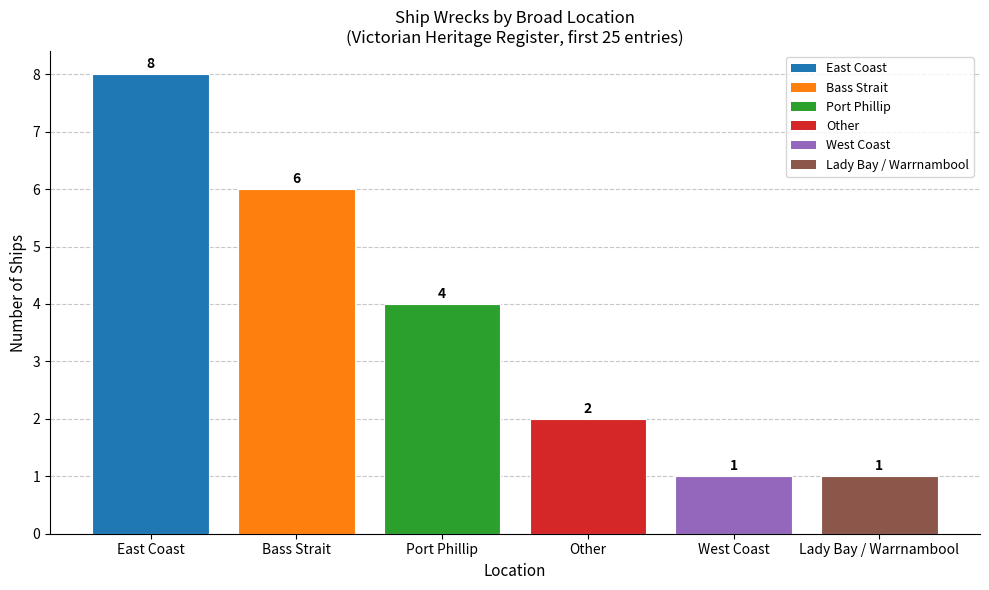

Are the bars horizontal?

No